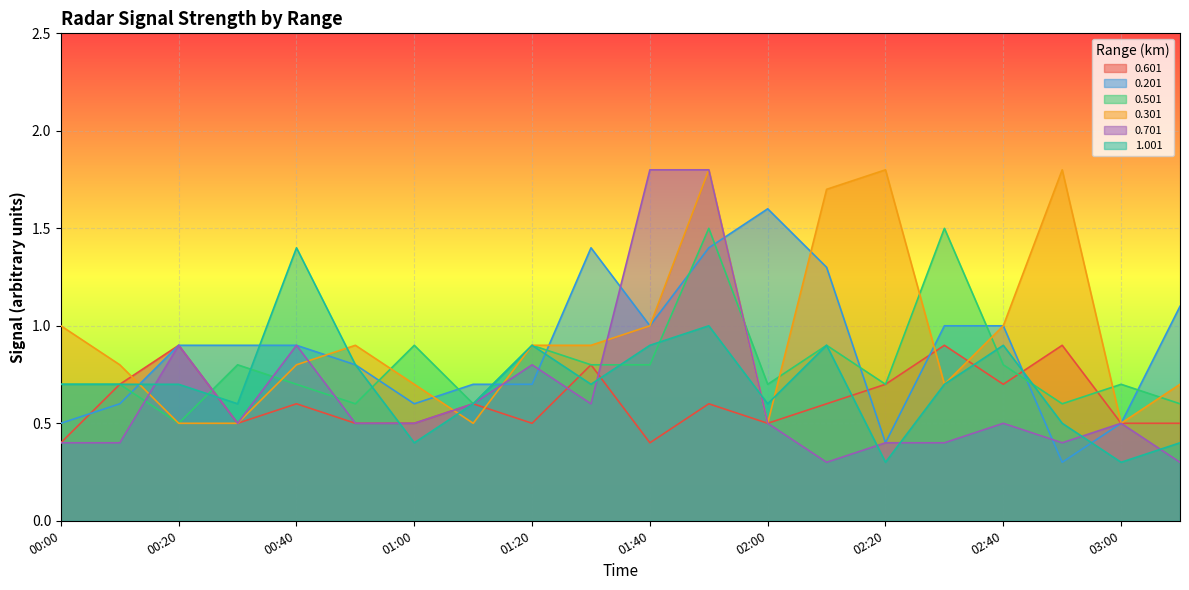

How many times do 1.001 and 0.201 cross each other?

6